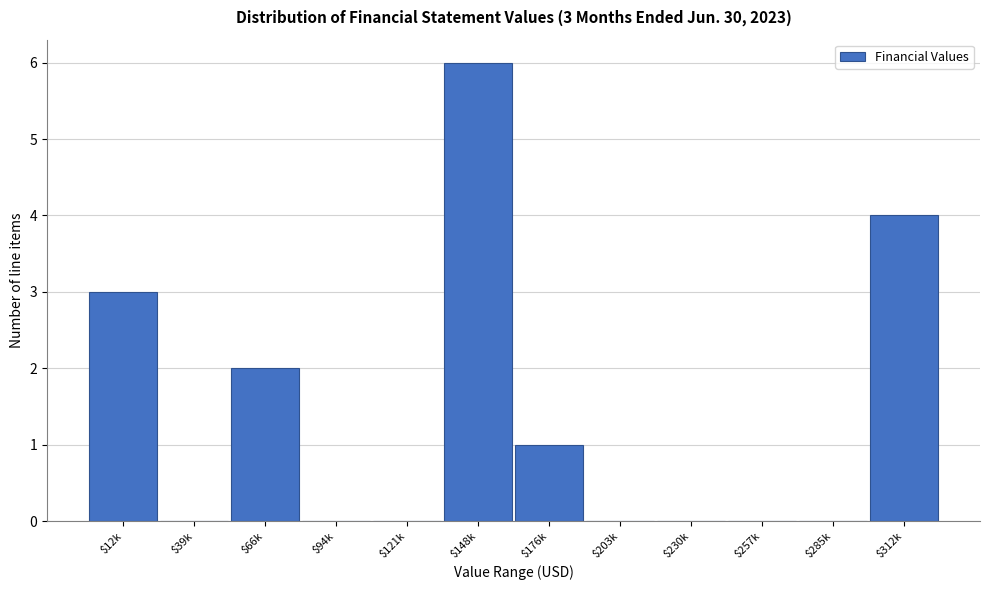

What is the greatest value displayed?

6